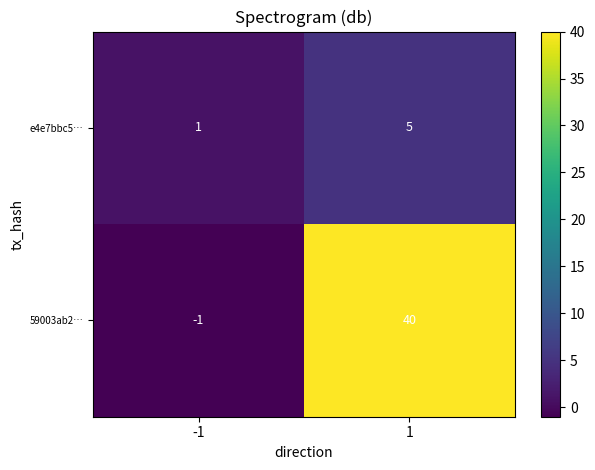

Which series has the largest range (max minus min)?

59003ab2…